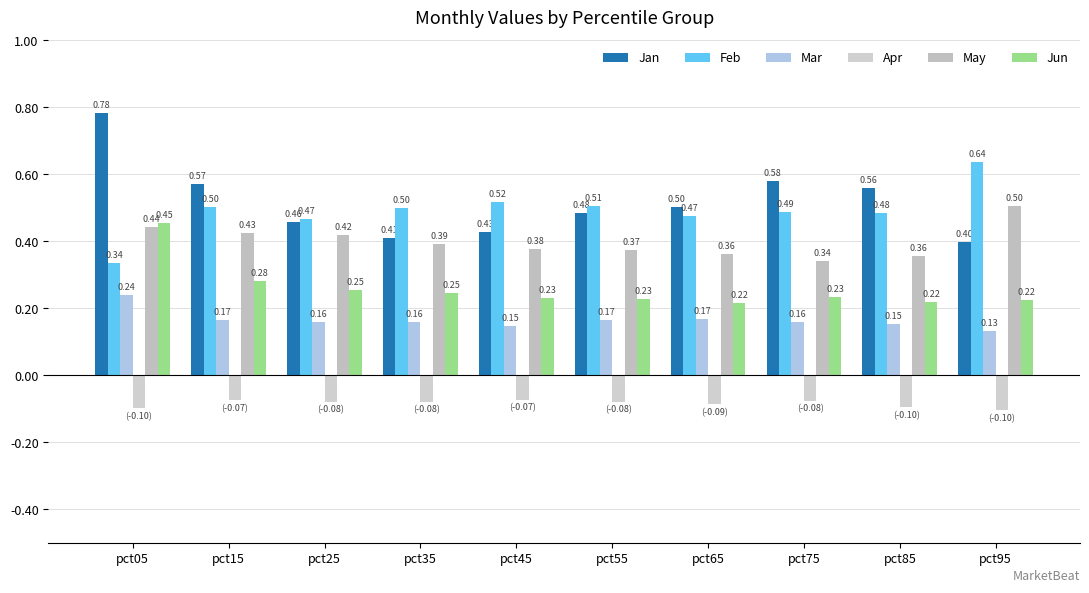

How many distinct data groups are displayed?

6